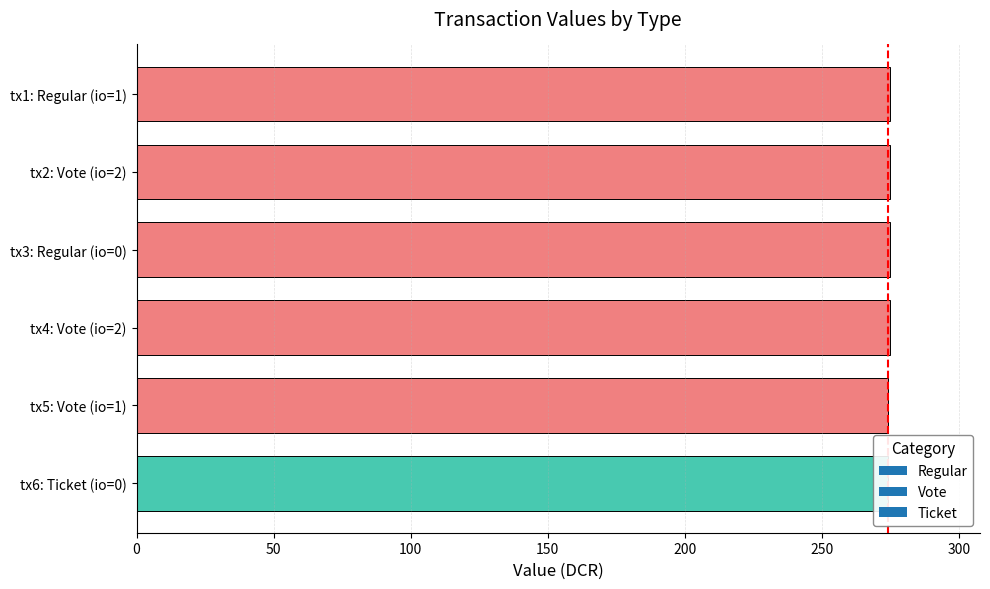

Is it true that Regular equals -102.2 at io_index=0 (Regular,-1)?

False